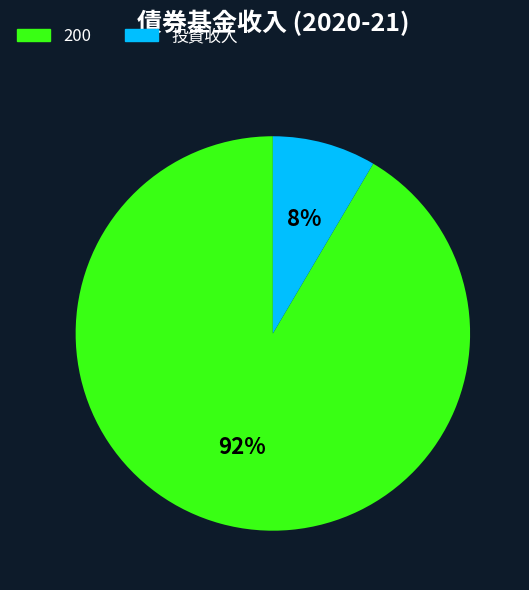

Count the number of slices in the pie.

2